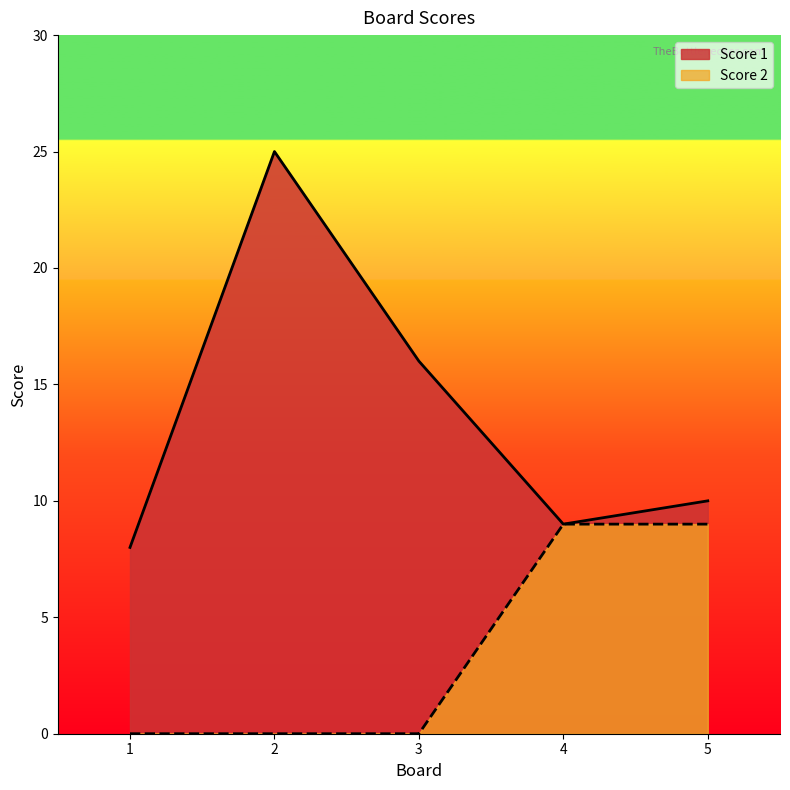

What is the sum of all Score 2 values?

18